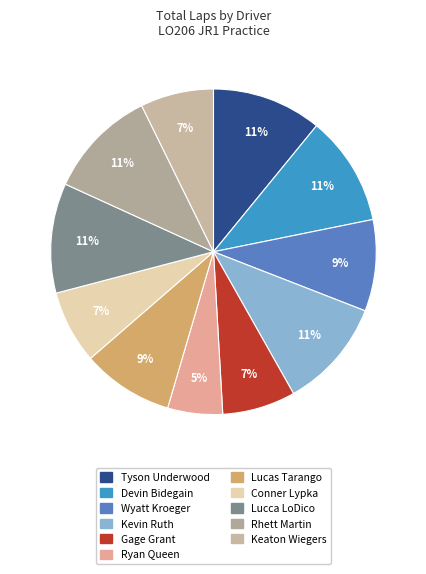

Rank the categories by value from lowest to highest.

Ryan Queen, Gage Grant, Conner Lypka, Keaton Wiegers, Wyatt Kroeger, Lucas Tarango, Tyson Underwood, Devin Bidegain, Kevin Ruth, Lucca LoDico, Rhett Martin